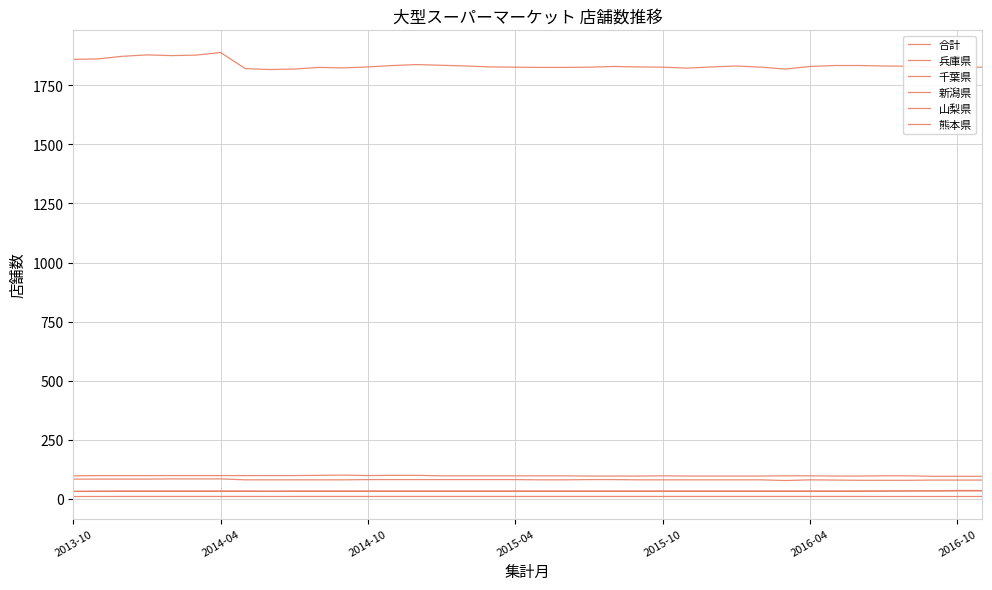

What is the minimum value for 千葉県?

95